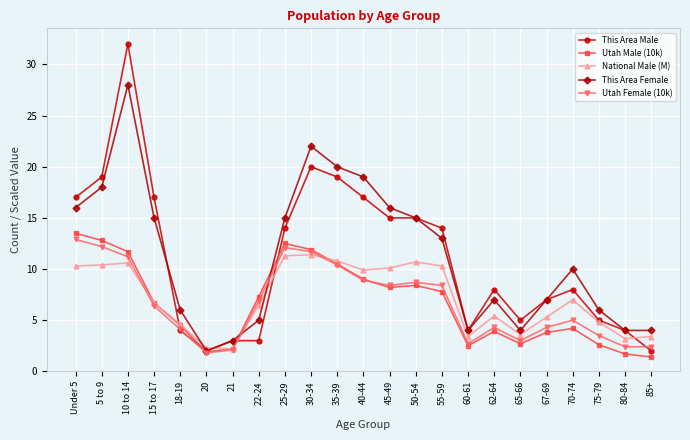

What is the total value across all series at 25-29?

64.9